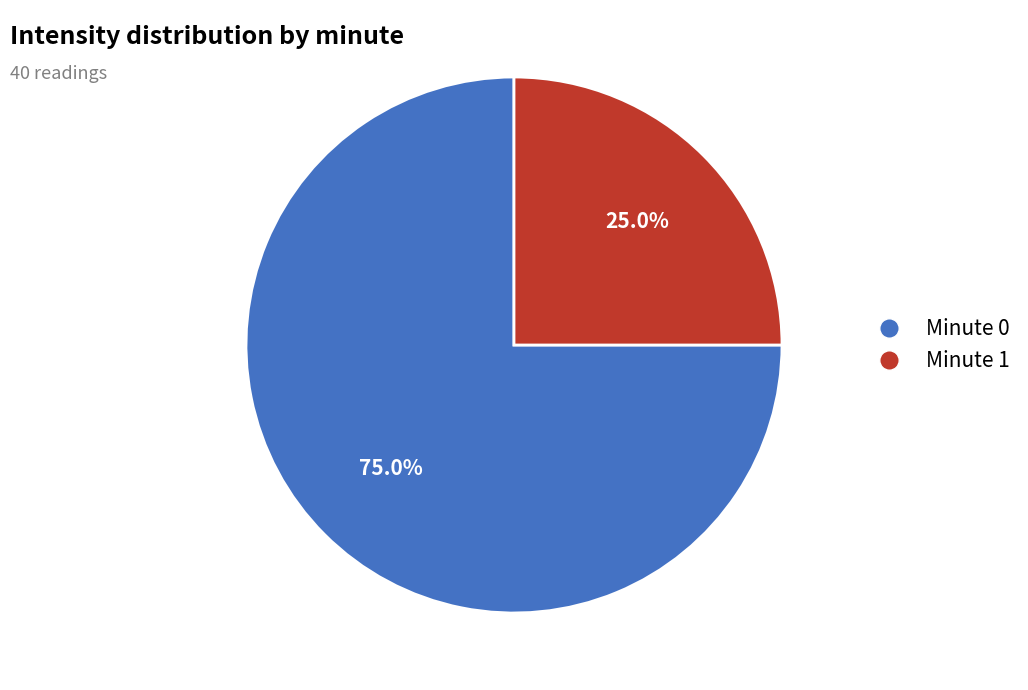

Approximately how many times larger is the value at Minute 1 compared to Minute 0?

0.3